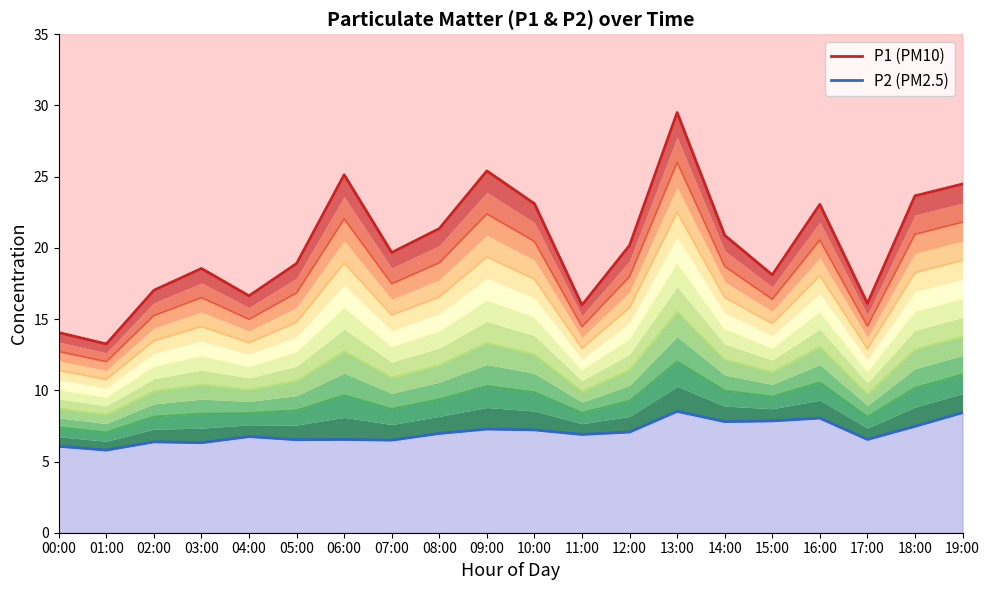

True or false: P1 has more than 1 points higher than both neighbors.

True